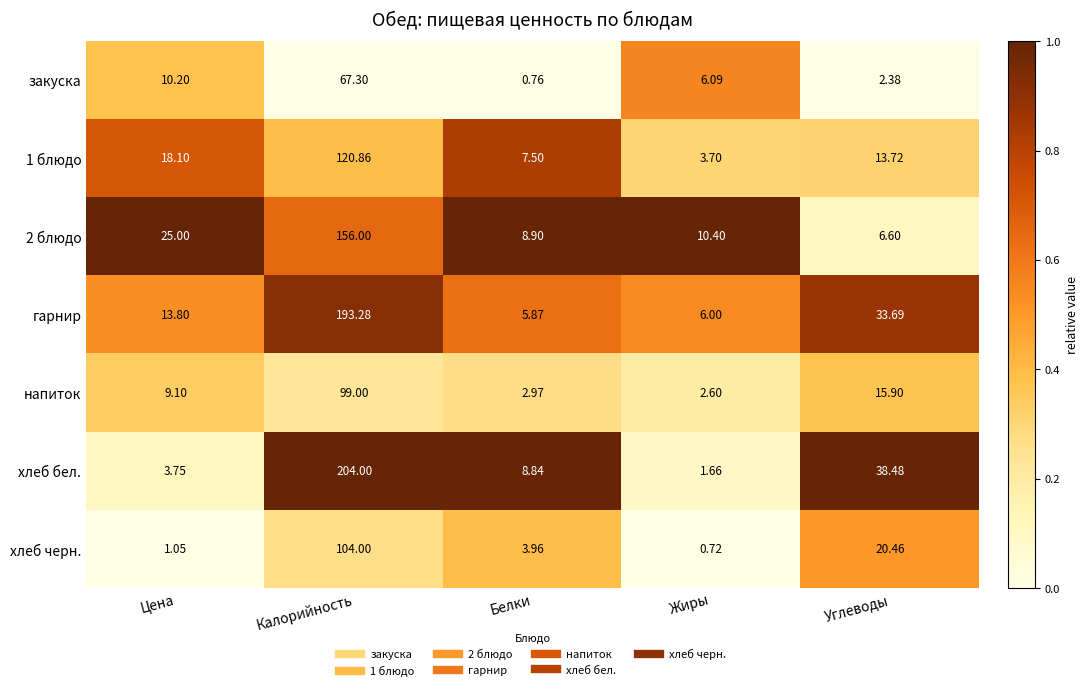

At which label does напиток first exceed 9?

Цена